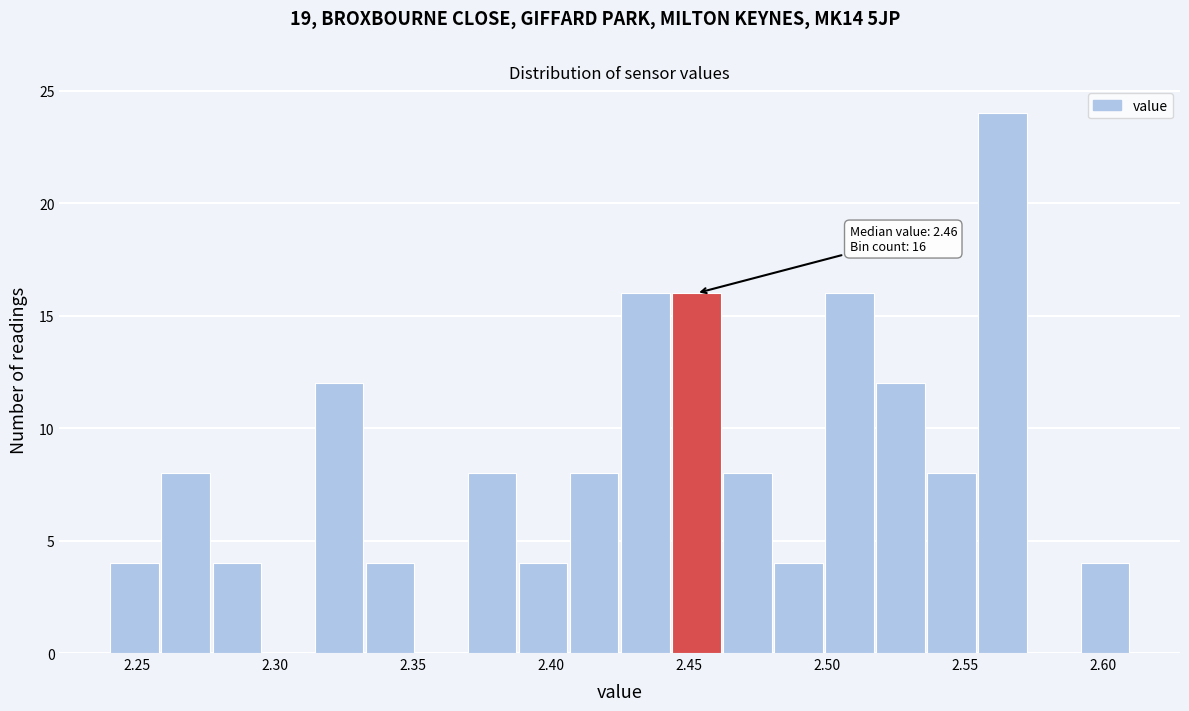

Read against the x-axis, roughly where is the centre of the tallest bar?

2.565